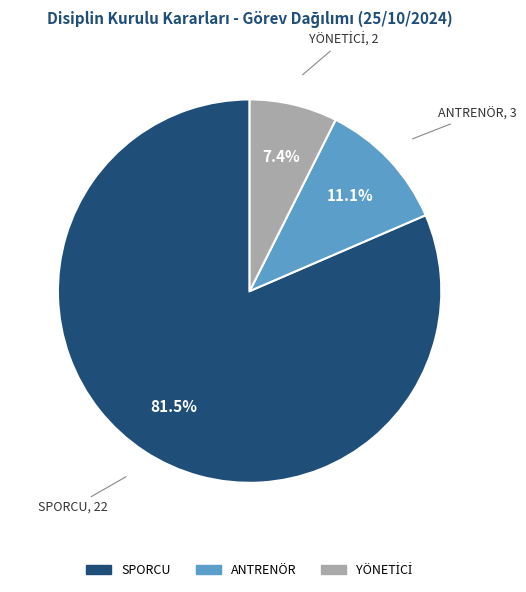

Does any single category account for the majority?

Yes